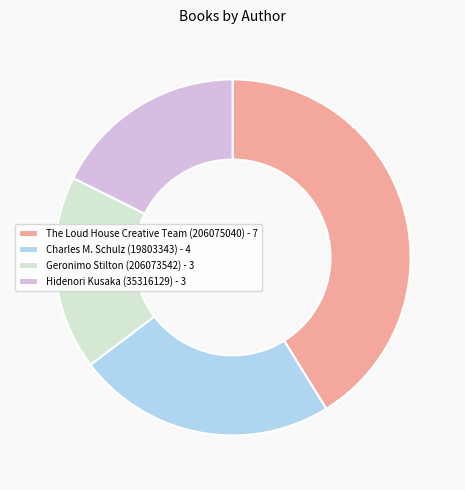

Does any single category account for the majority?

No